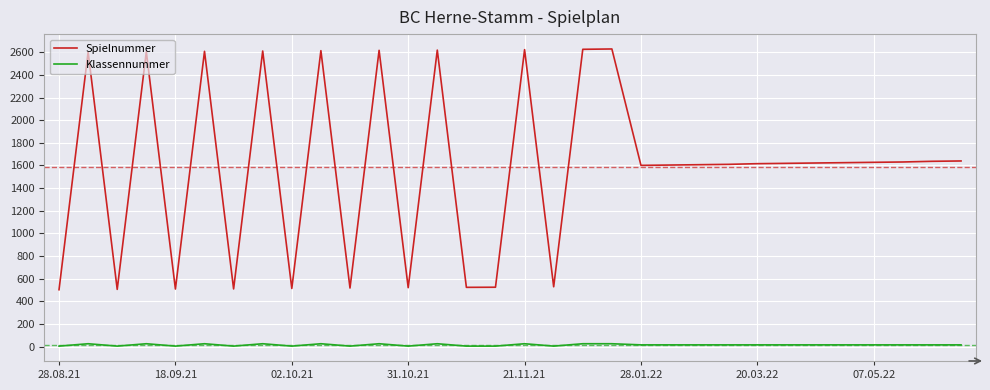

Rank the series by their maximum value, from highest to lowest.

Spielnummer, Klassennummer